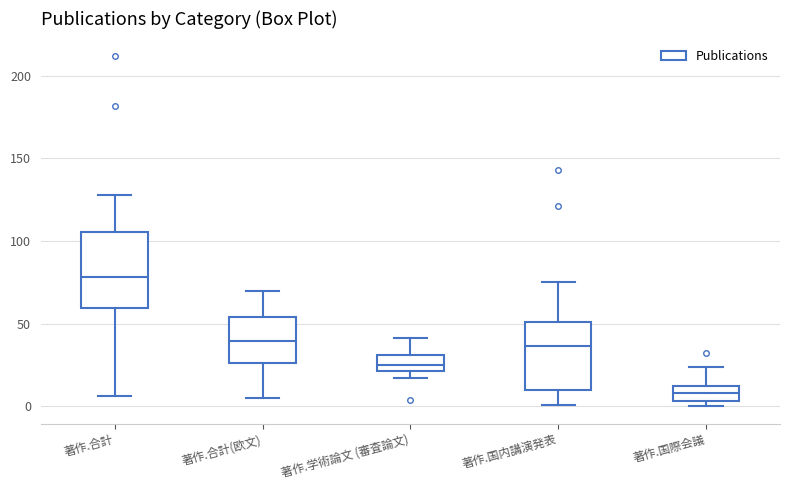

Which box has the highest median line?

著作.合計